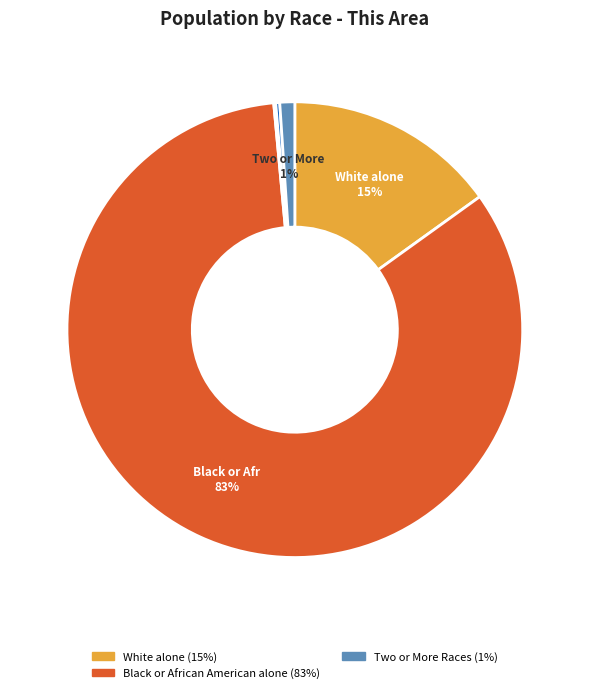

Does any single category account for the majority?

Yes